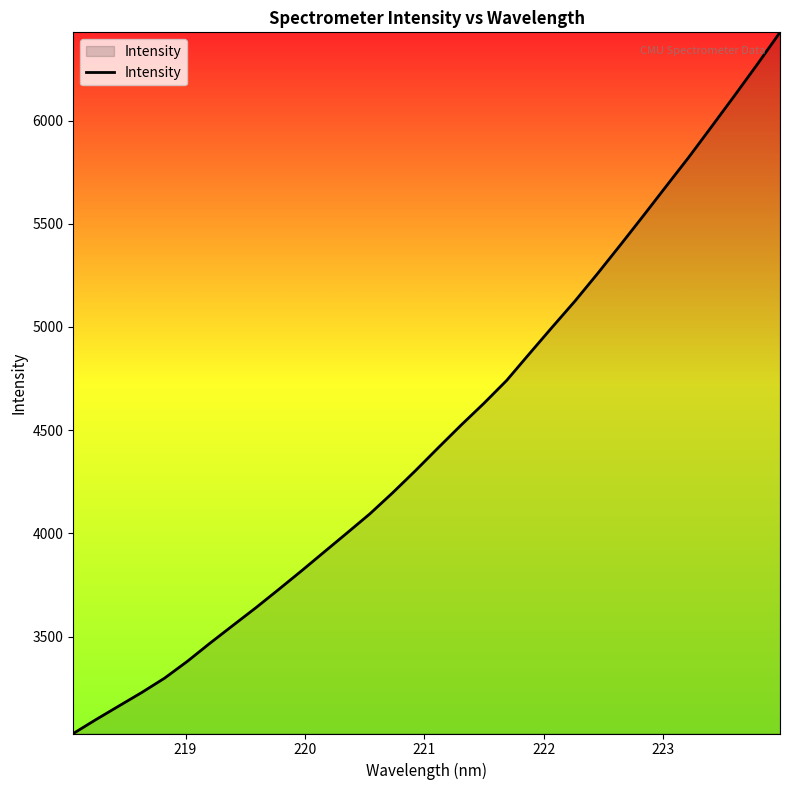

Reading right to left, transcribe all the data shown in this chart.

6427.6	6272.1	6120.5	5971.4	5823.3	5681.6	5539.0	5398.4	5260.1	5125.8	4999.2	4870.7	4740.9	4629.8	4524.3	4414.9	4303.9	4196.8	4094.7	4002.0	3910.2	3818.1	3728.1	3639.5	3554.3	3468.7	3380.2	3298.5	3229.0	3163.7	3098.2	3030.3